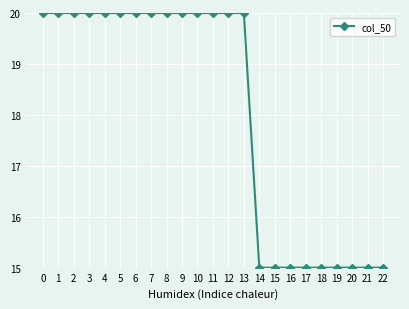

How many lines are shown in the chart?

1